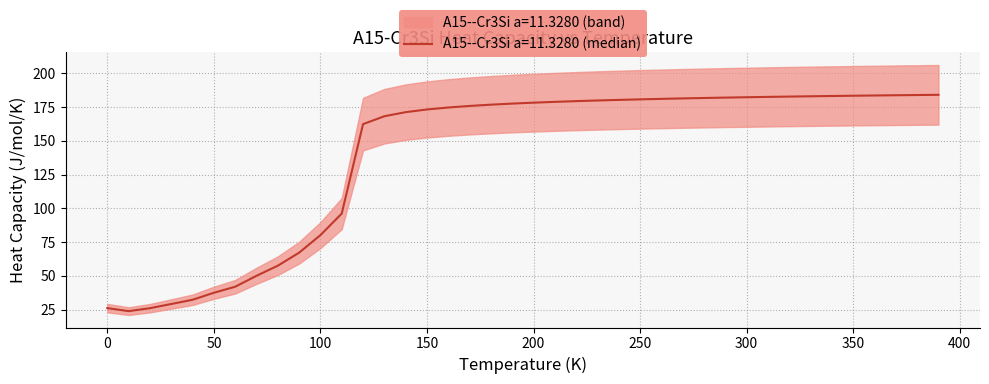

Reading left to right, list all the values displayed in this chart.

26.1	23.8	26.0	29.1	32.3	37.4	41.9	50.0	57.5	67.2	80.2	96.1	162.5	168.3	171.3	173.3	174.8	175.9	176.9	177.7	178.4	179.0	179.5	180.0	180.4	180.8	181.2	181.5	181.8	182.1	182.4	182.6	182.9	183.1	183.3	183.5	183.7	183.9	184.0	184.2